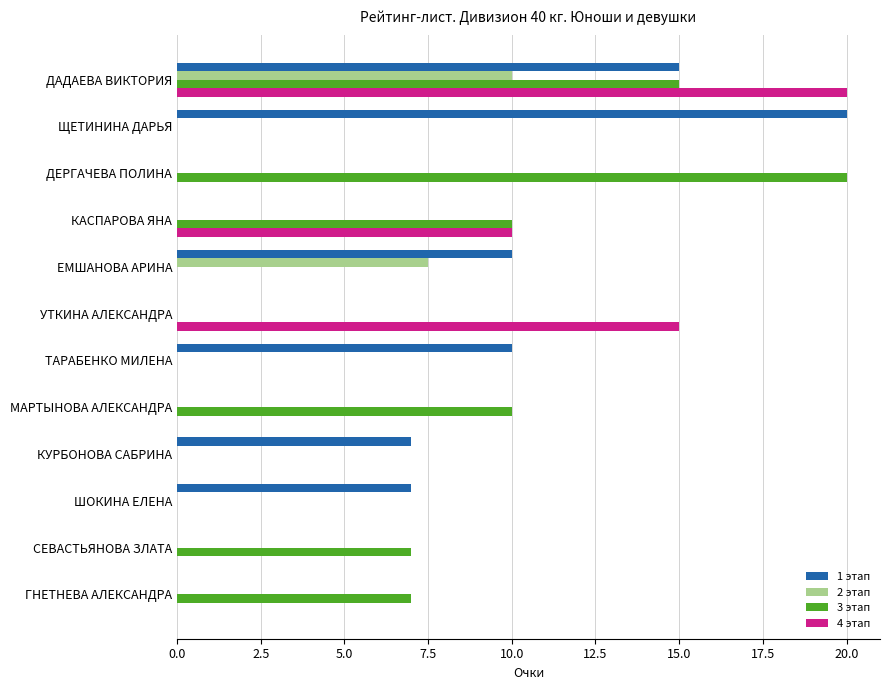

Which series changed the most between КАСПАРОВА ЯНА and МАРТЫНОВА АЛЕКСАНДРА?

4 этап